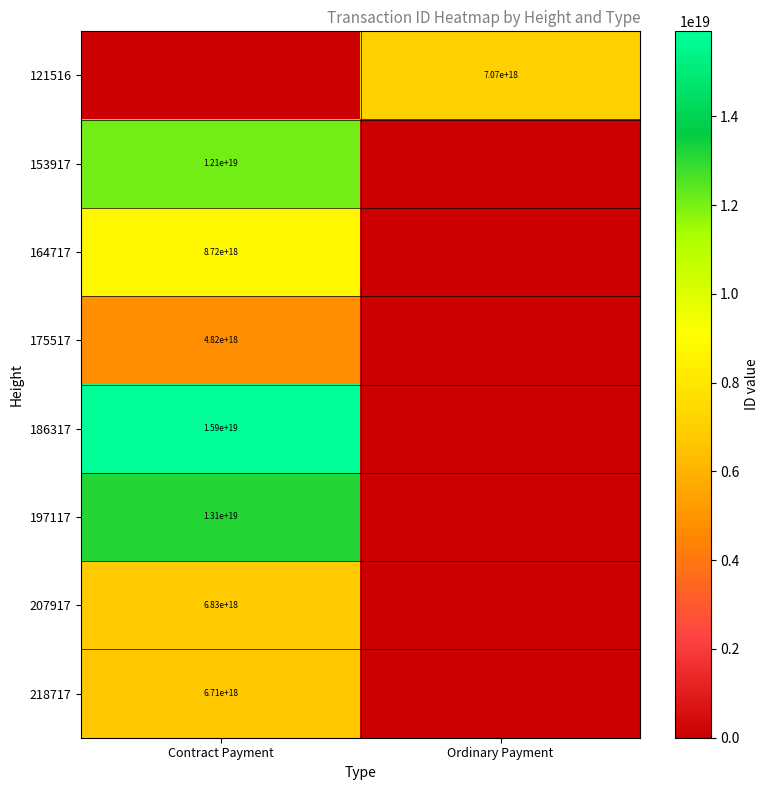

The value of 121516 at Ordinary Payment is 3667283195668754944. True or false?

False